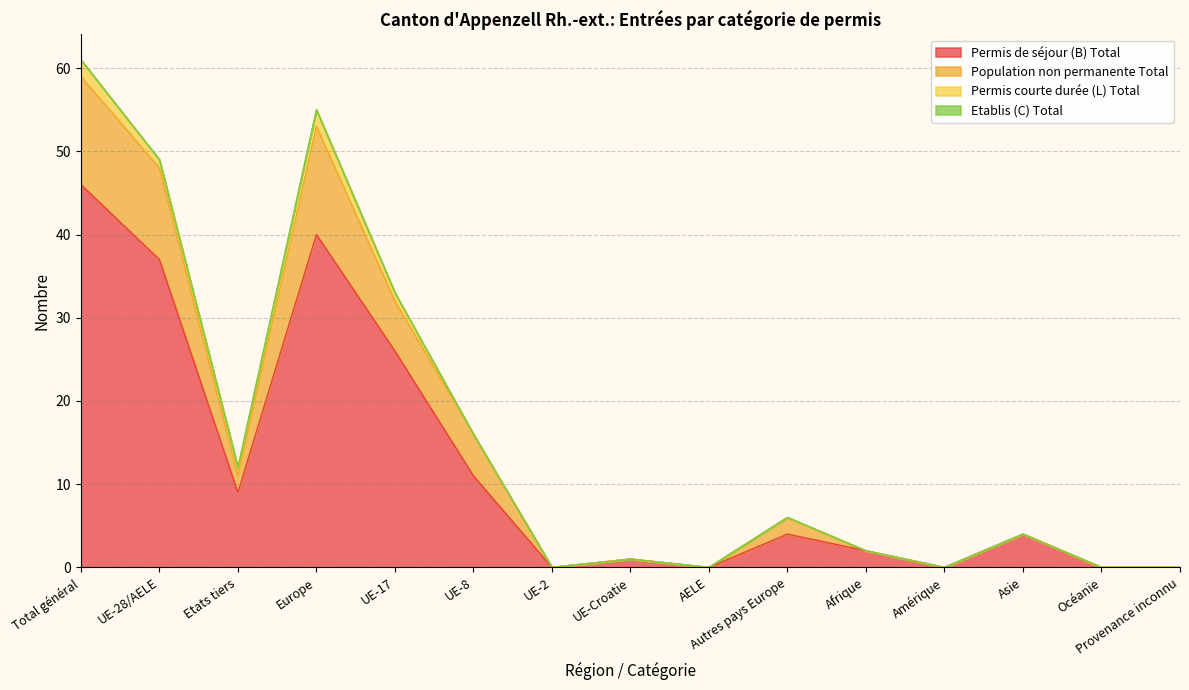

At which label is Permis de séjour (B) Total closest to 23?

UE-17